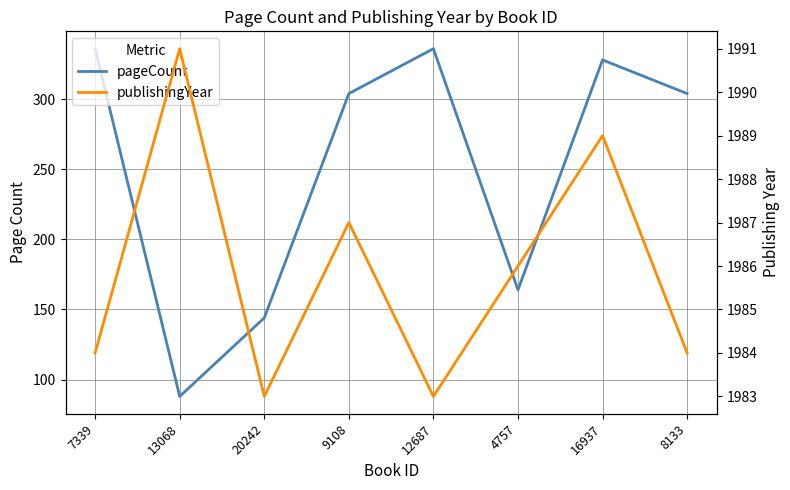

Does the chart display data point markers on the line(s)?

No